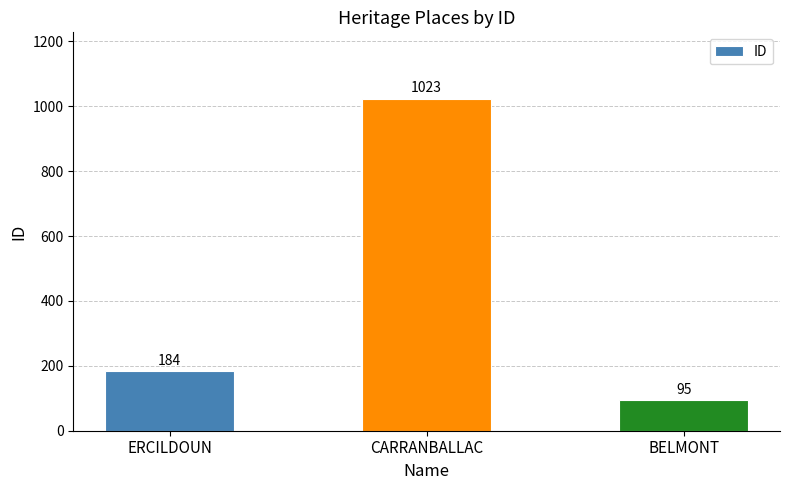

Are the bars grouped side by side (vs. stacked)?

No